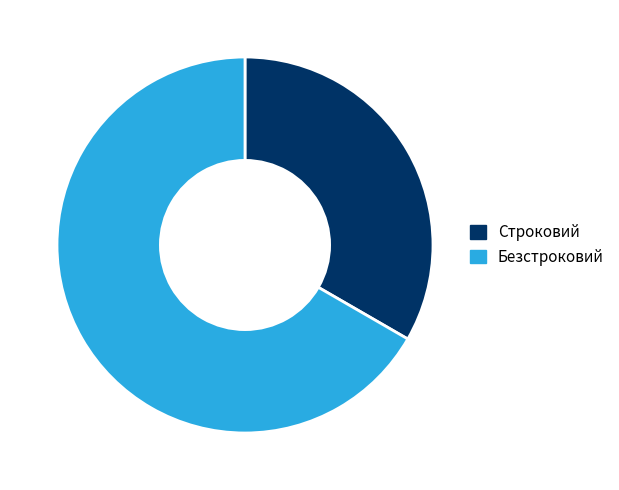

Which category has the biggest portion of the pie?

Безстроковий